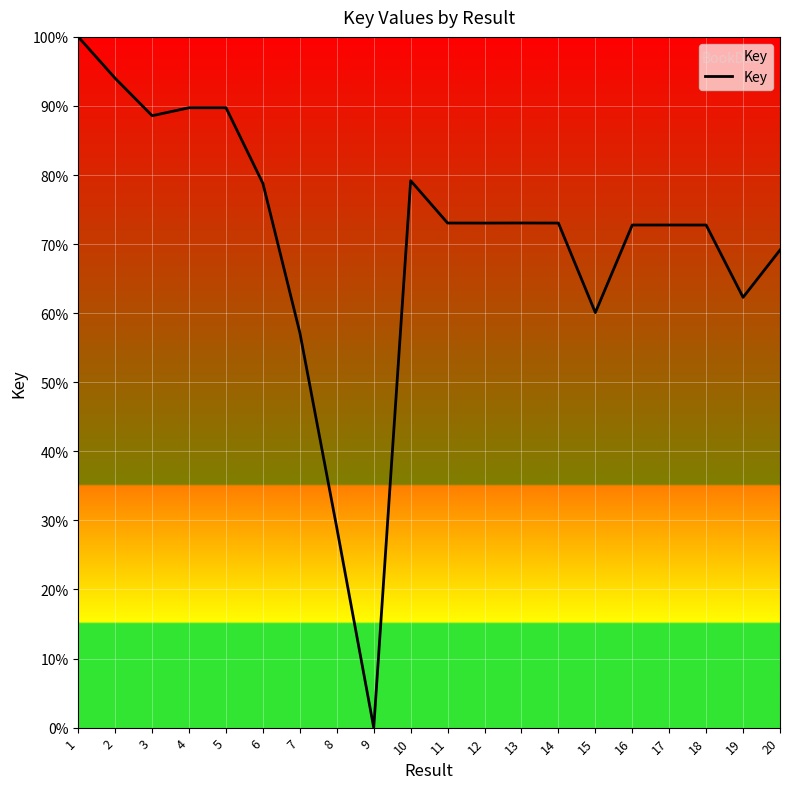

What is the change in value from 6 to 16?

-6.0